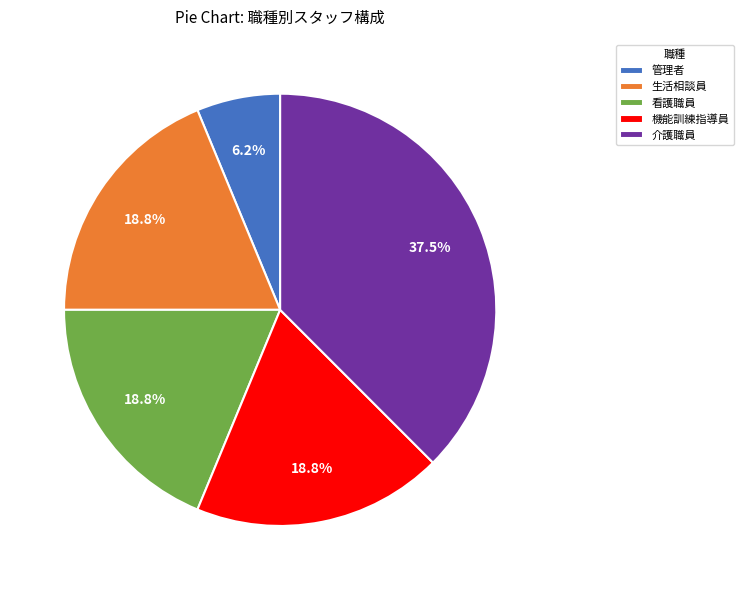

Does any single category account for the majority?

No